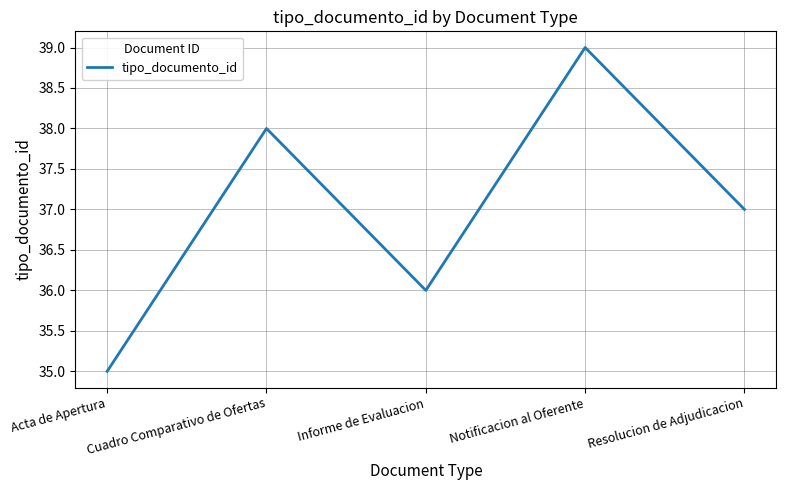

How many lines are shown in the chart?

1